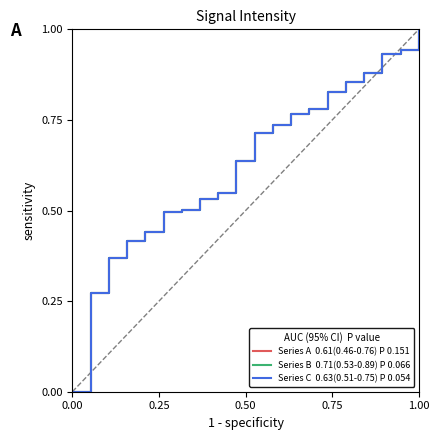

Does the chart have visible grid lines?

No